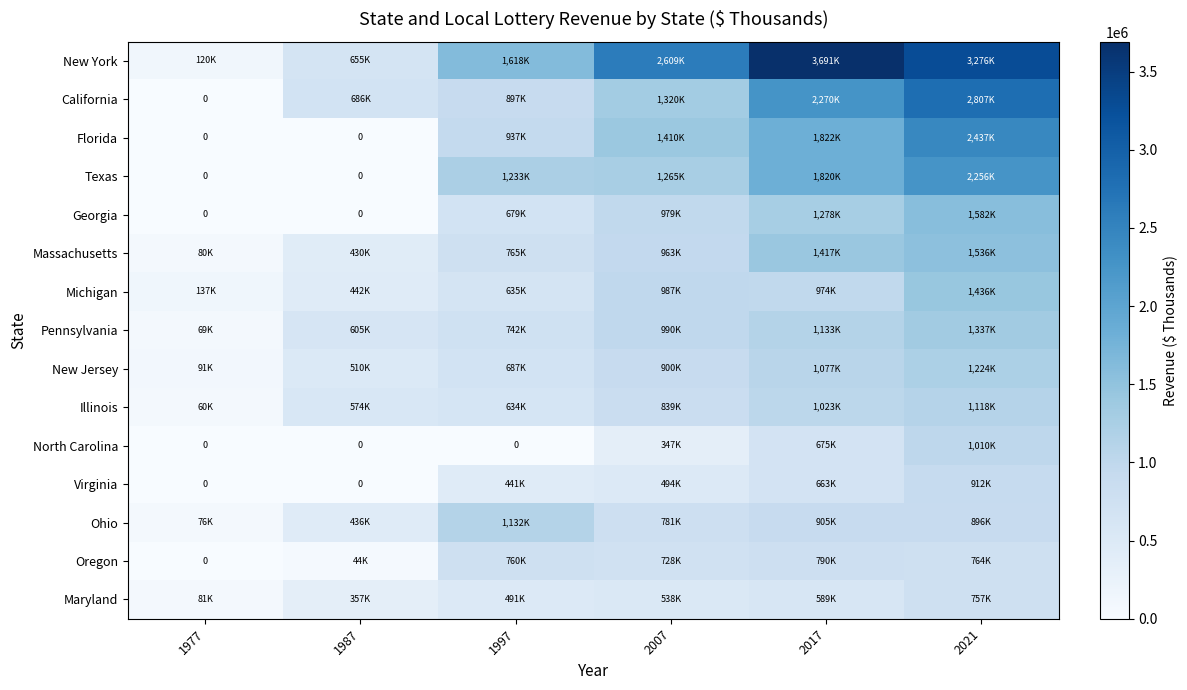

At which label does Texas reach its minimum?

1977